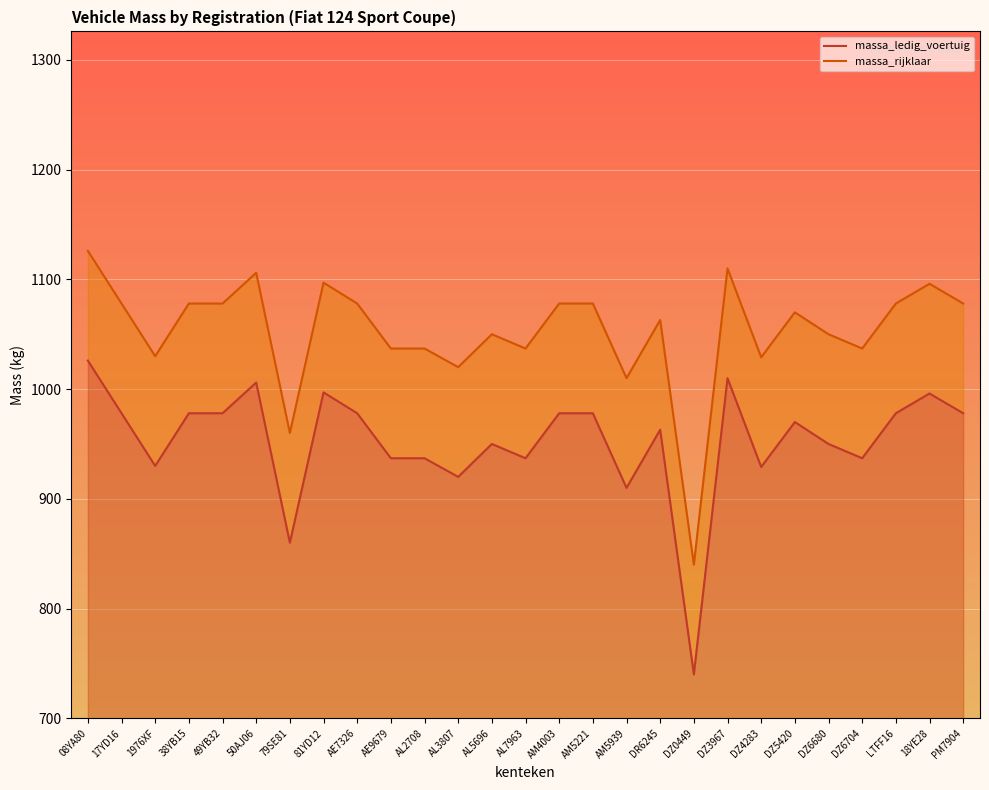

Is it true that massa_ledig_voertuig equals 970 at DZ5420?

True